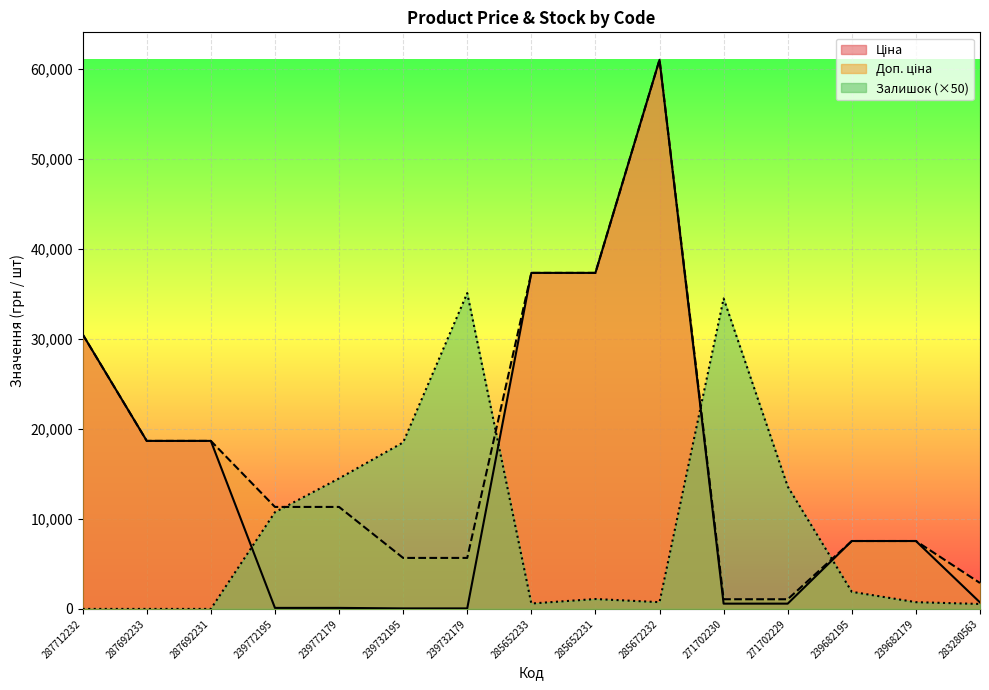

At which category does Доп. ціна reach its first local peak?

285672232